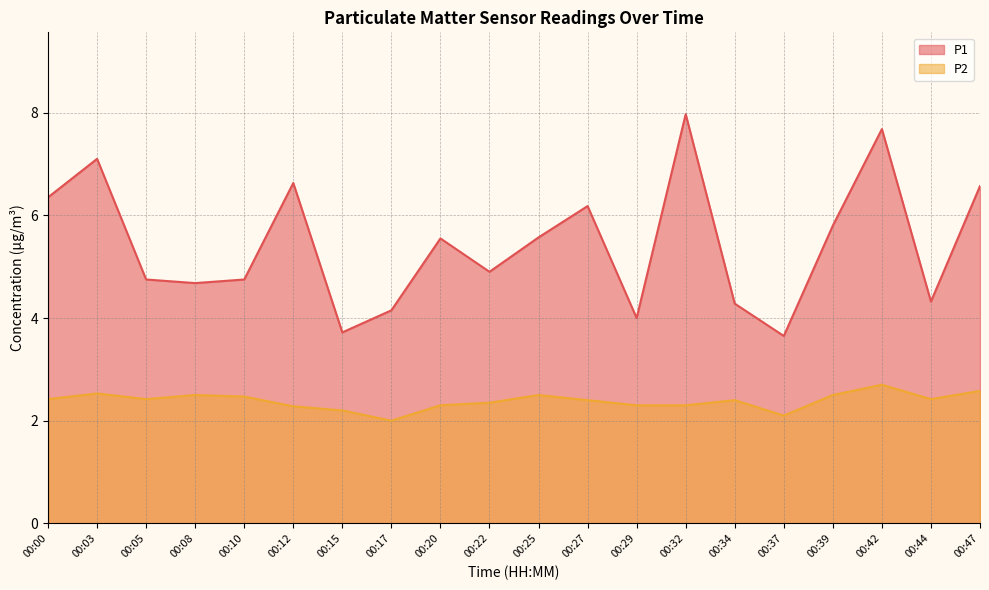

Which has a higher value, 00:22 or 00:10?

00:22